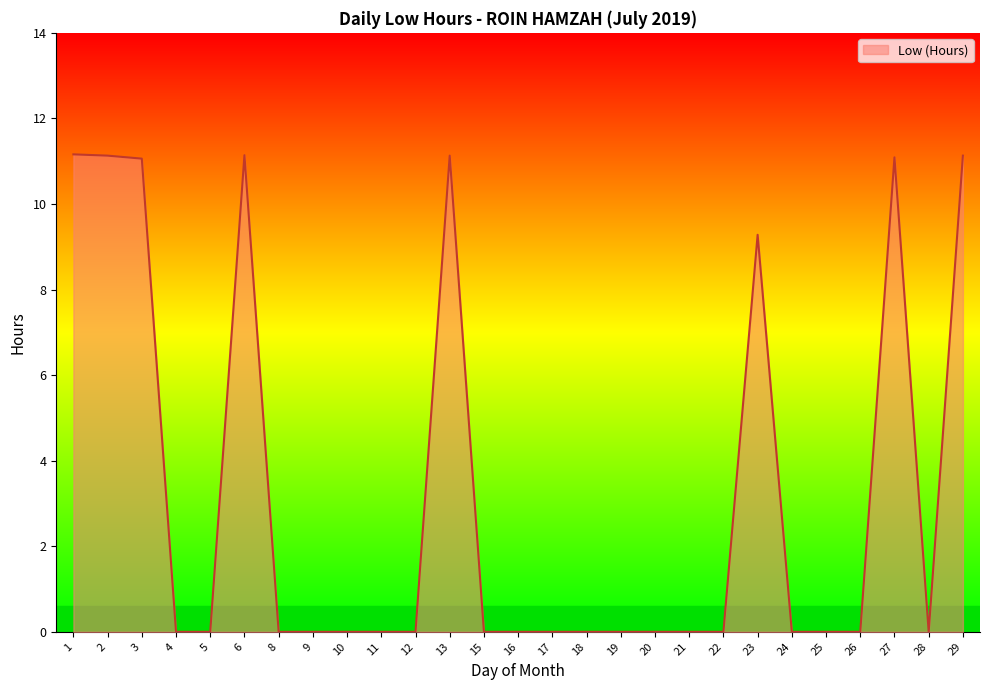

What is the greatest value displayed?

11.2